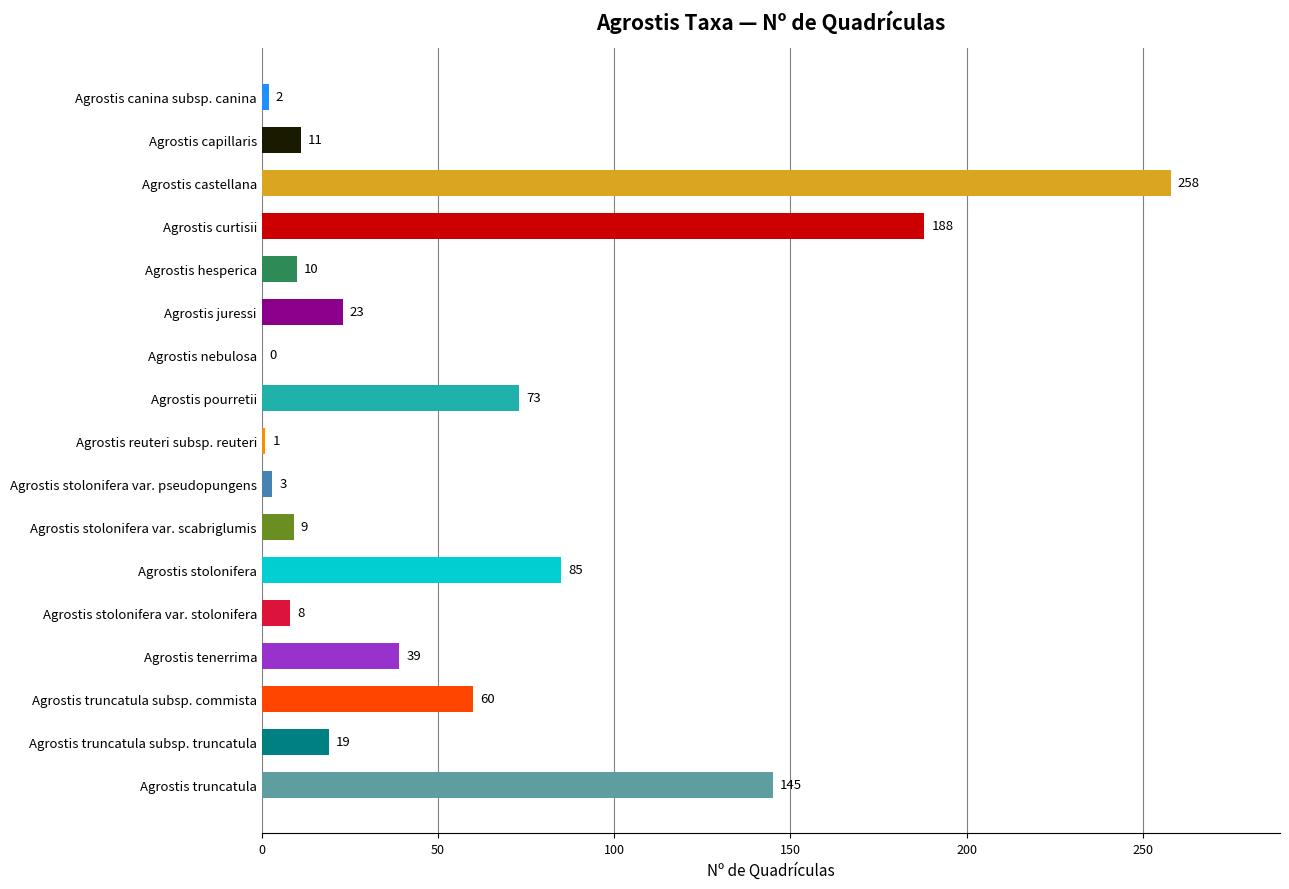

Which label corresponds to the largest value in the chart?

Agrostis castellana